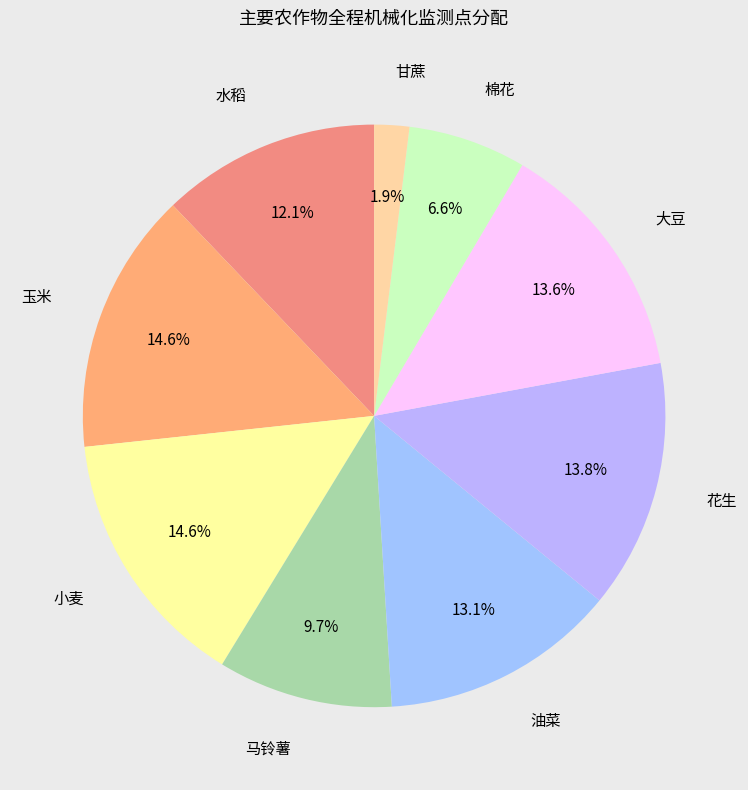

What is the smallest slice in the pie chart?

甘蔗